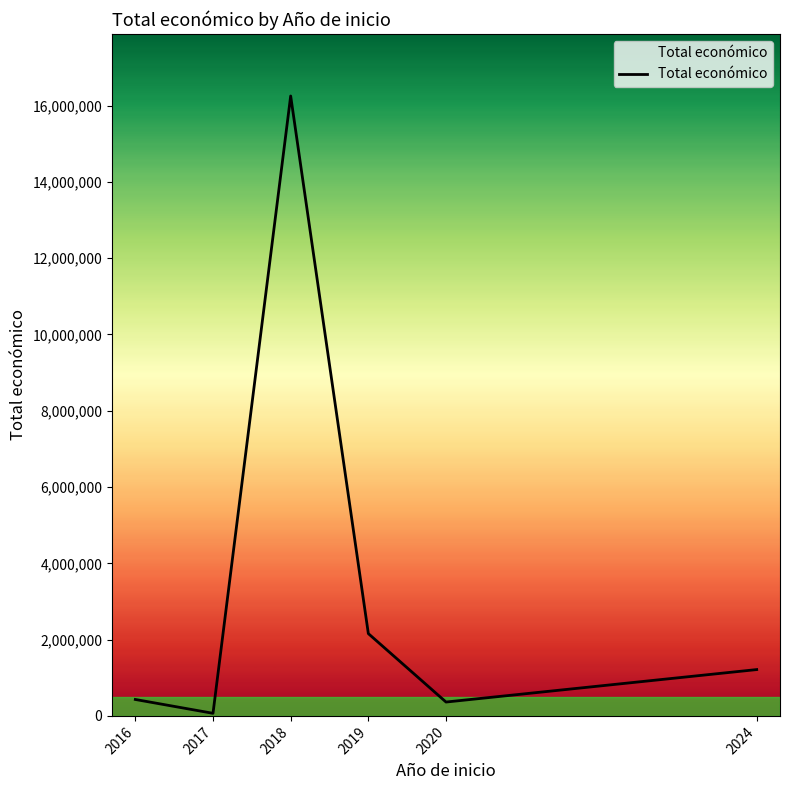

How many lines are shown in the chart?

1